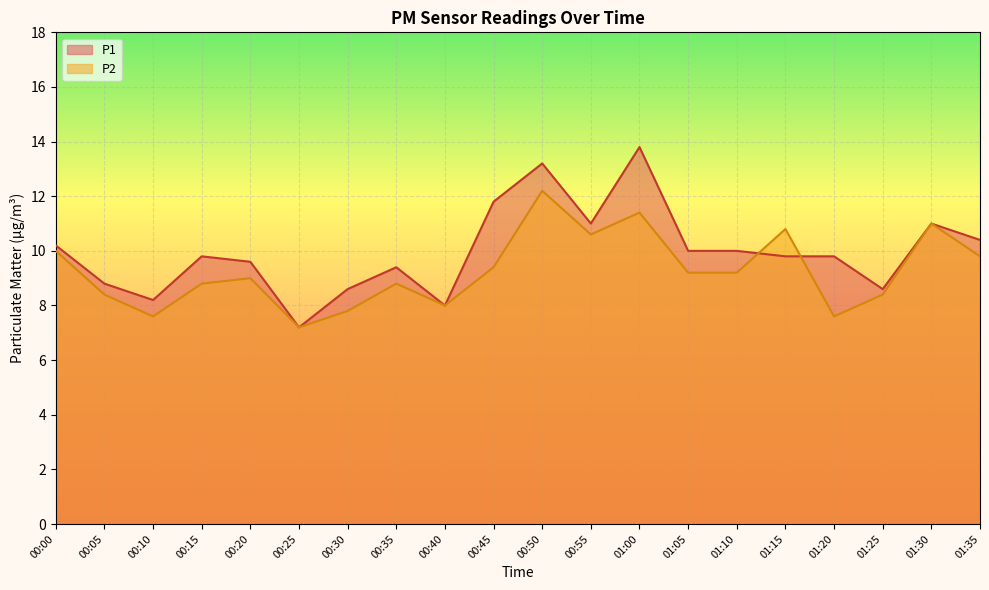

Which series has the largest total across all categories?

P1